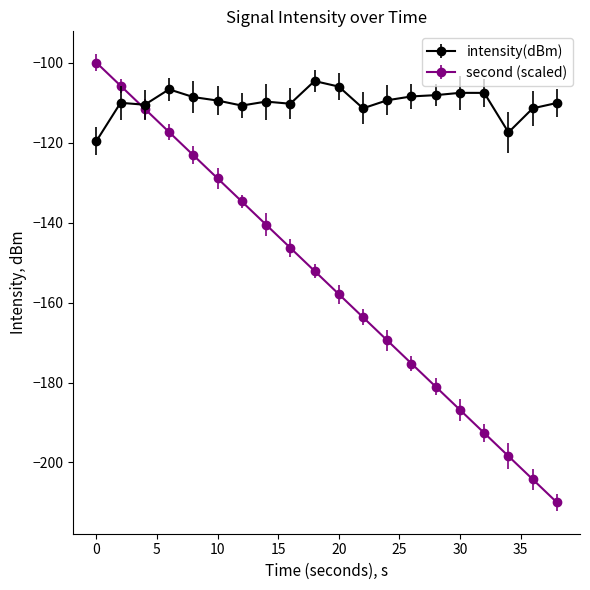

True or false: intensity(dBm) has more than 0 interior local peaks.

True